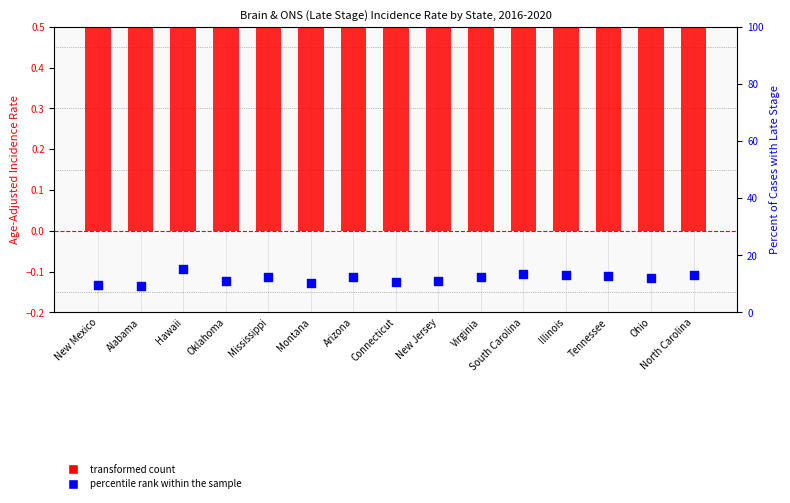

Which series reaches the maximum Y coordinate?

percentile rank within the sample